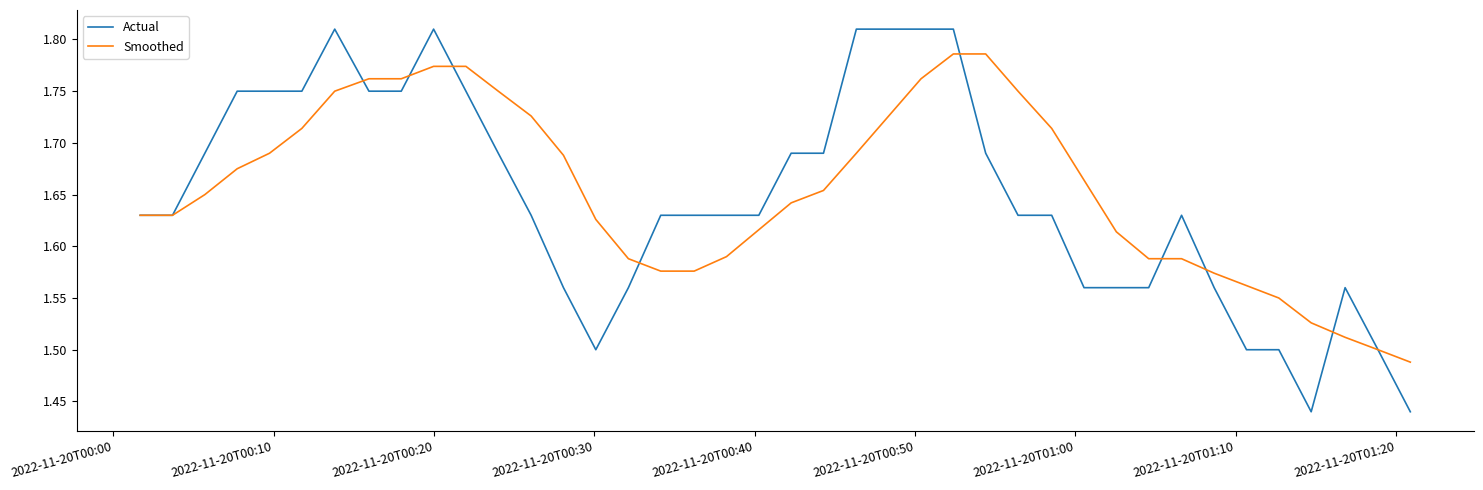

What is the difference between the maximum and minimum values in the Smoothed series?

0.3